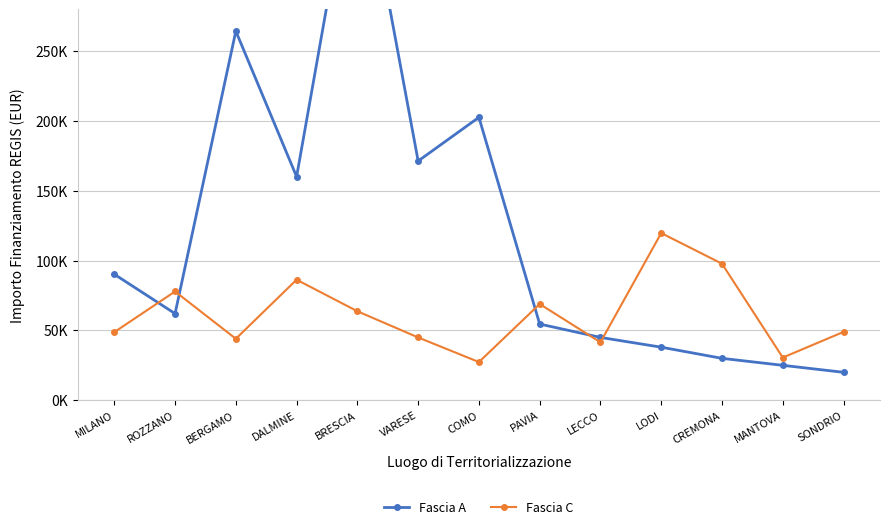

Reading left to right, what are all the values shown in this chart?

Fascia A: MILANO=90268.6	ROZZANO=62062.4	BERGAMO=264466.2	DALMINE=160188.6	BRESCIA=405942.8	VARESE=171412.5	COMO=202724.5	PAVIA=54577.6	LECCO=45000.0	LODI=38000.0	CREMONA=30000.0	MANTOVA=25000.0	SONDRIO=20000.0
Fascia C: MILANO=48776.3	ROZZANO=77926.5	BERGAMO=44036.1	DALMINE=86371.0	BRESCIA=63747.5	VARESE=44978.7	COMO=27342.9	PAVIA=68925.6	LECCO=41496.0	LODI=119783.4	CREMONA=97812.0	MANTOVA=30558.8	SONDRIO=48957.9